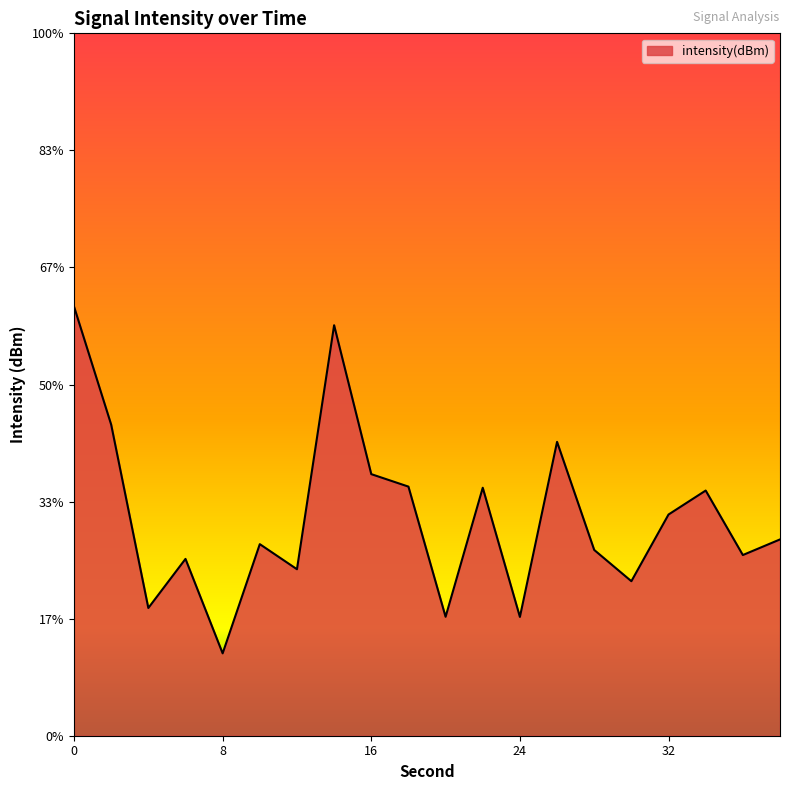

What is the value of the 8th point from the left?

-112.5